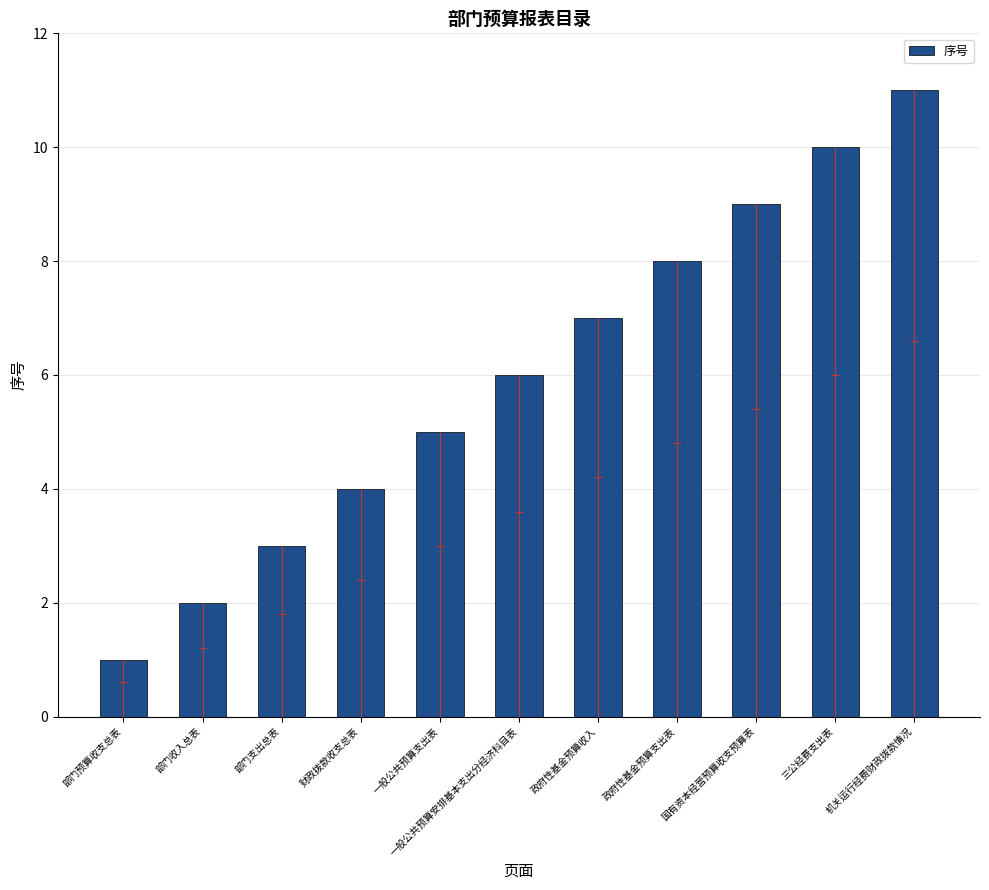

What is the difference between the maximum and second lowest values?

9